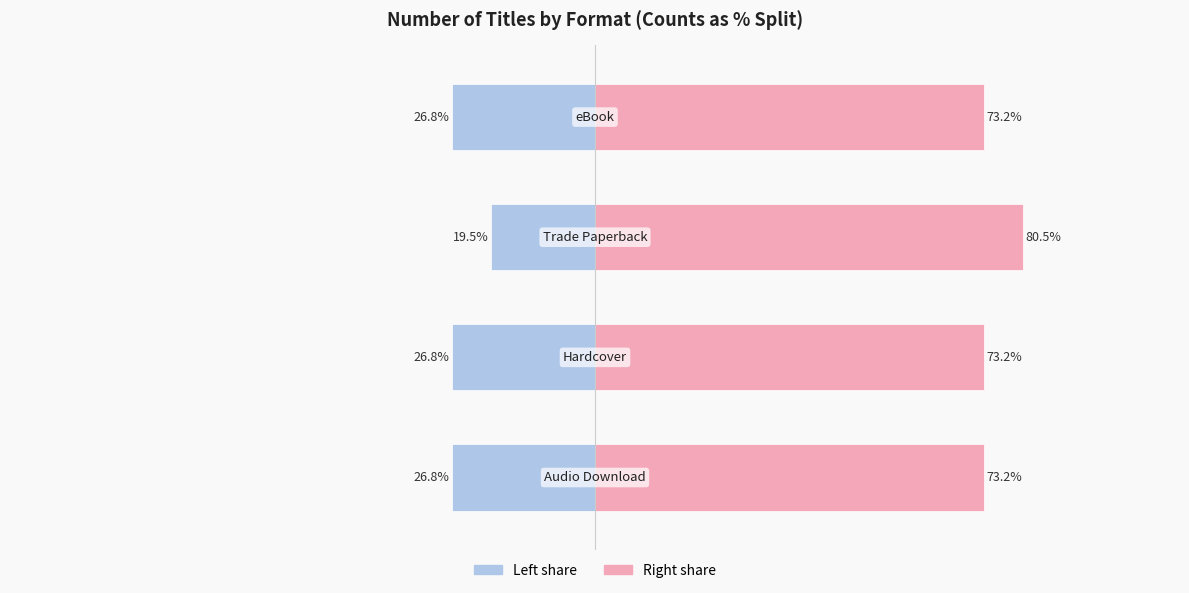

Reading left to right, extract all data points from this chart.

Count (left): 0=-26.8	1=-26.8	2=-19.5	3=-26.8
% Remainder: 0=73.2	1=73.2	2=80.5	3=73.2